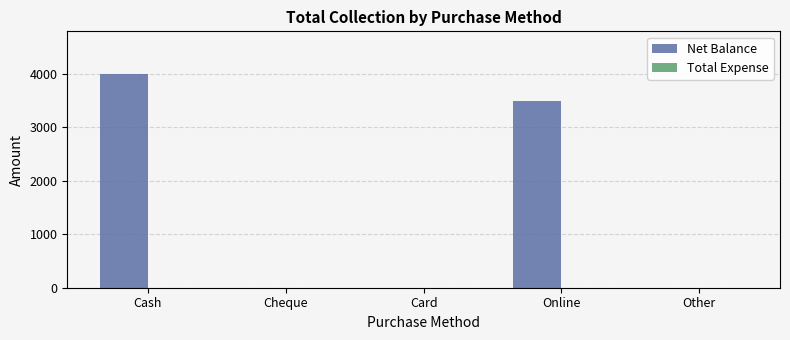

What is the maximum value shown in the chart?

4000